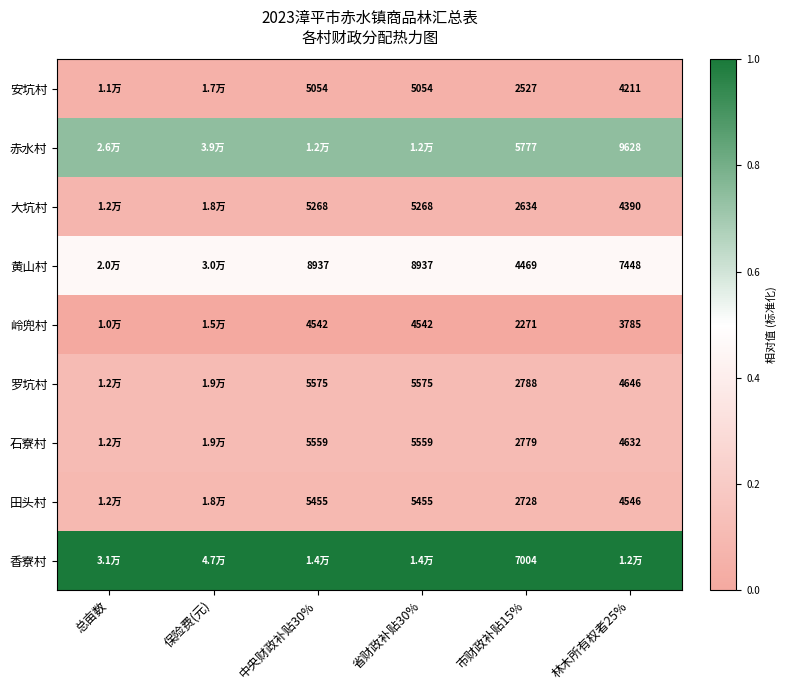

Is the value of 岭兜村 at 中央财政补贴30% greater than the value of 赤水村 at 林木所有权者25%?

No